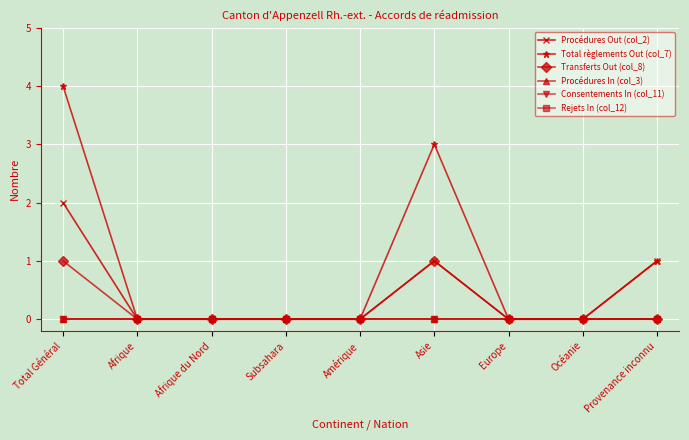

Does the chart have visible grid lines?

Yes